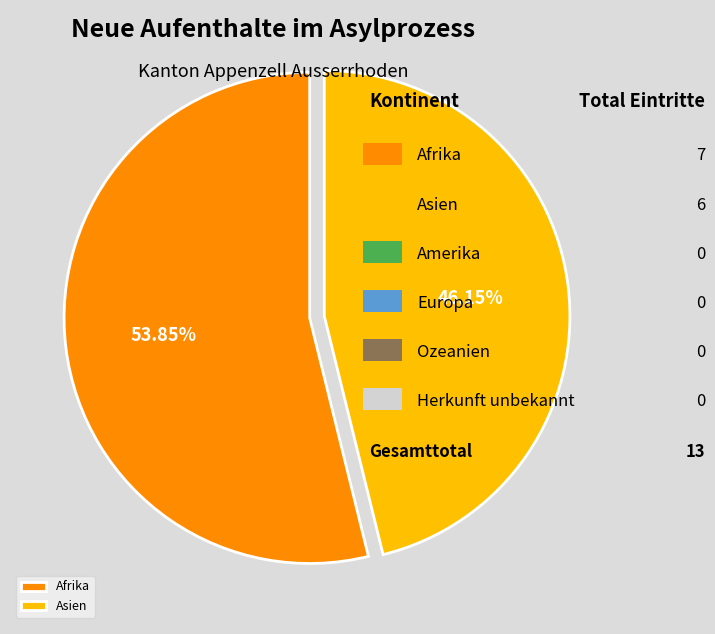

Combined, do Asien and Afrika account for over 50%?

Yes